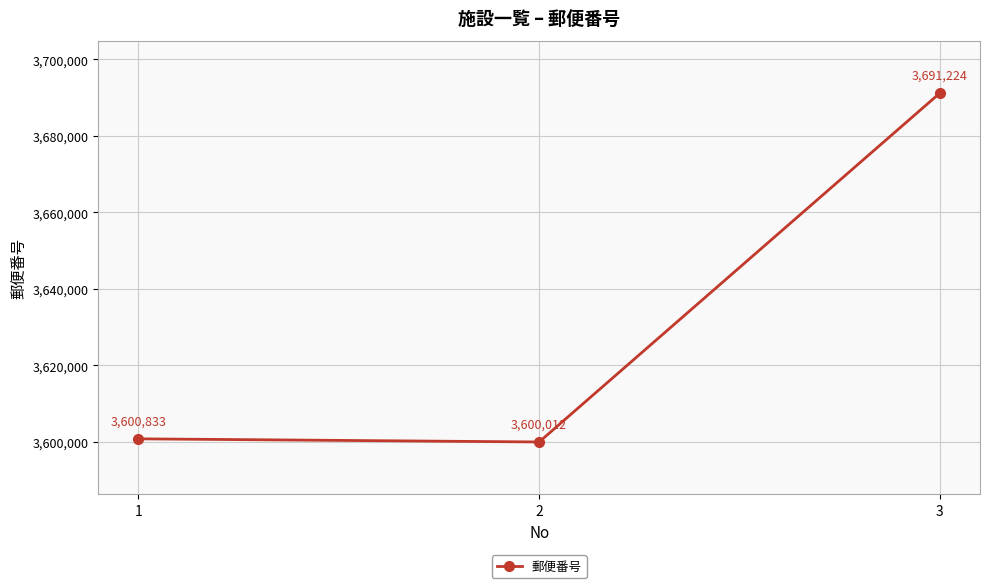

Approximately how many times larger is the value at 1 compared to 3?

1.0